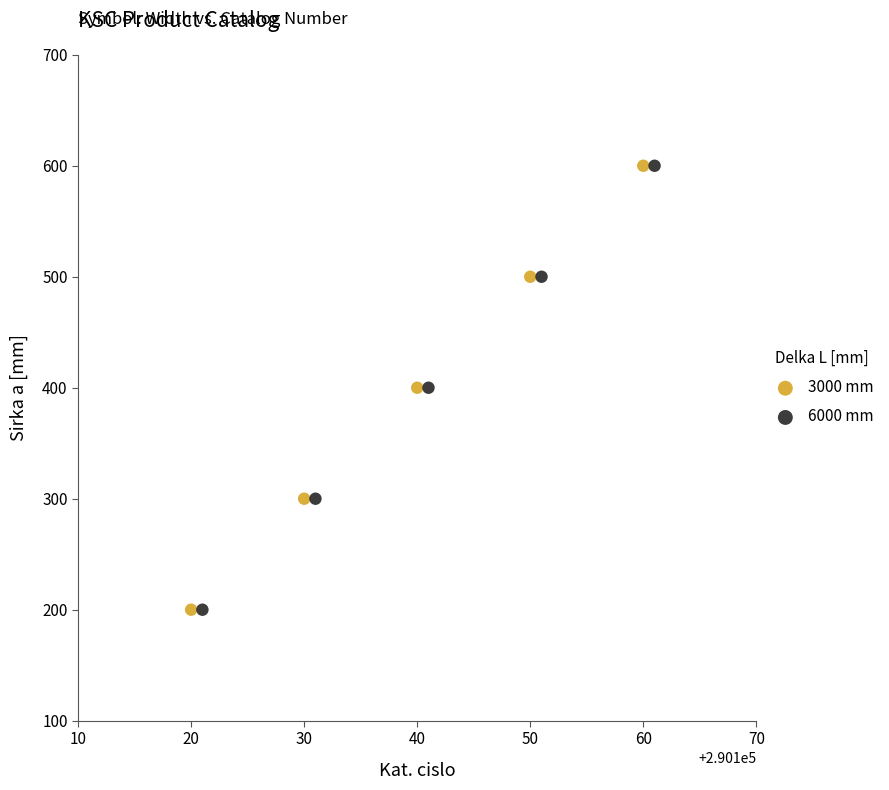

What are all the series names shown in the legend?

3000 mm, 6000 mm